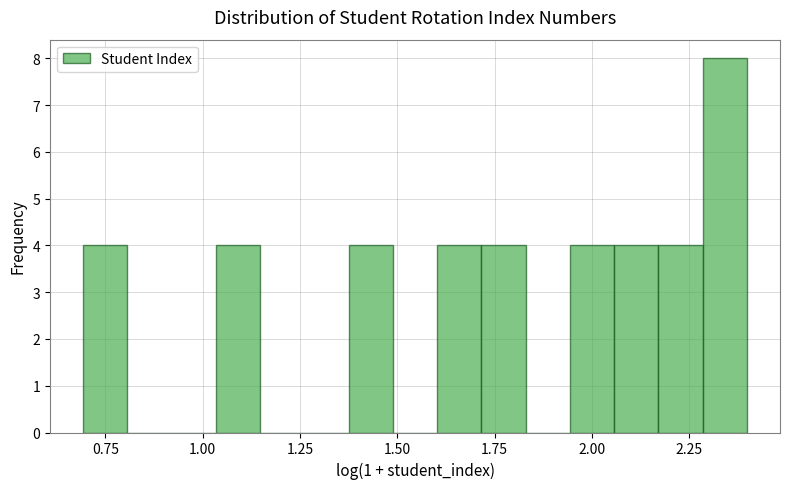

Around what value on the x-axis is the tallest bar? Give the approximate position of its centre, as read against the axis.

2.35